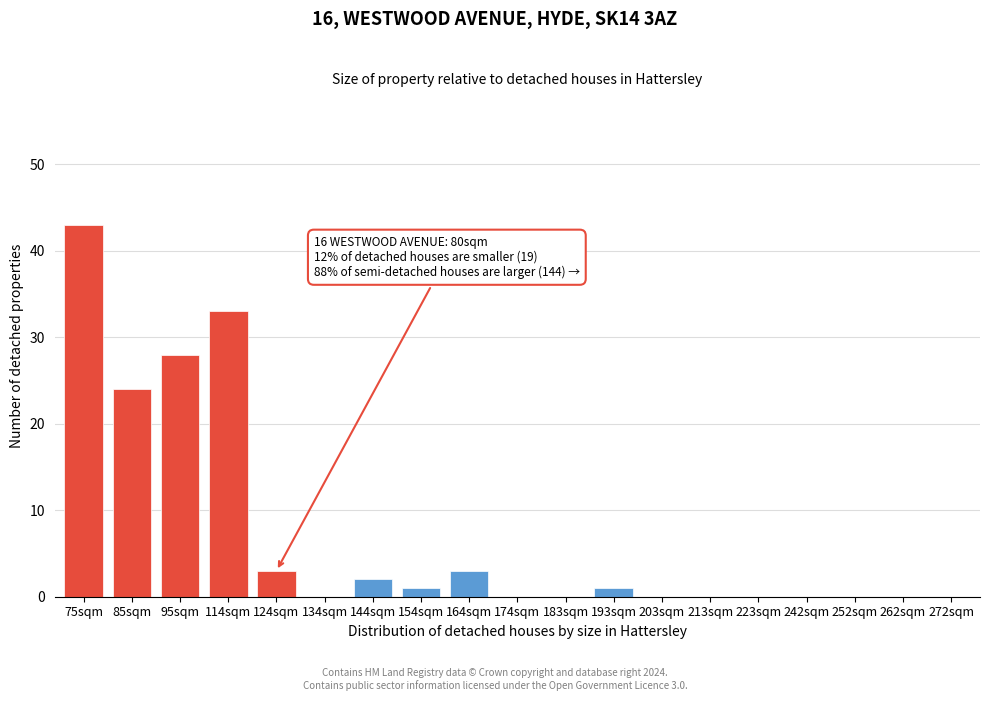

Reading left to right, transcribe all the data shown in this chart.

75sqm=43	85sqm=24	95sqm=28	114sqm=33	124sqm=3	134sqm=0	144sqm=2	154sqm=1	164sqm=3	174sqm=0	183sqm=0	193sqm=1	203sqm=0	213sqm=0	223sqm=0	242sqm=0	252sqm=0	262sqm=0	272sqm=0